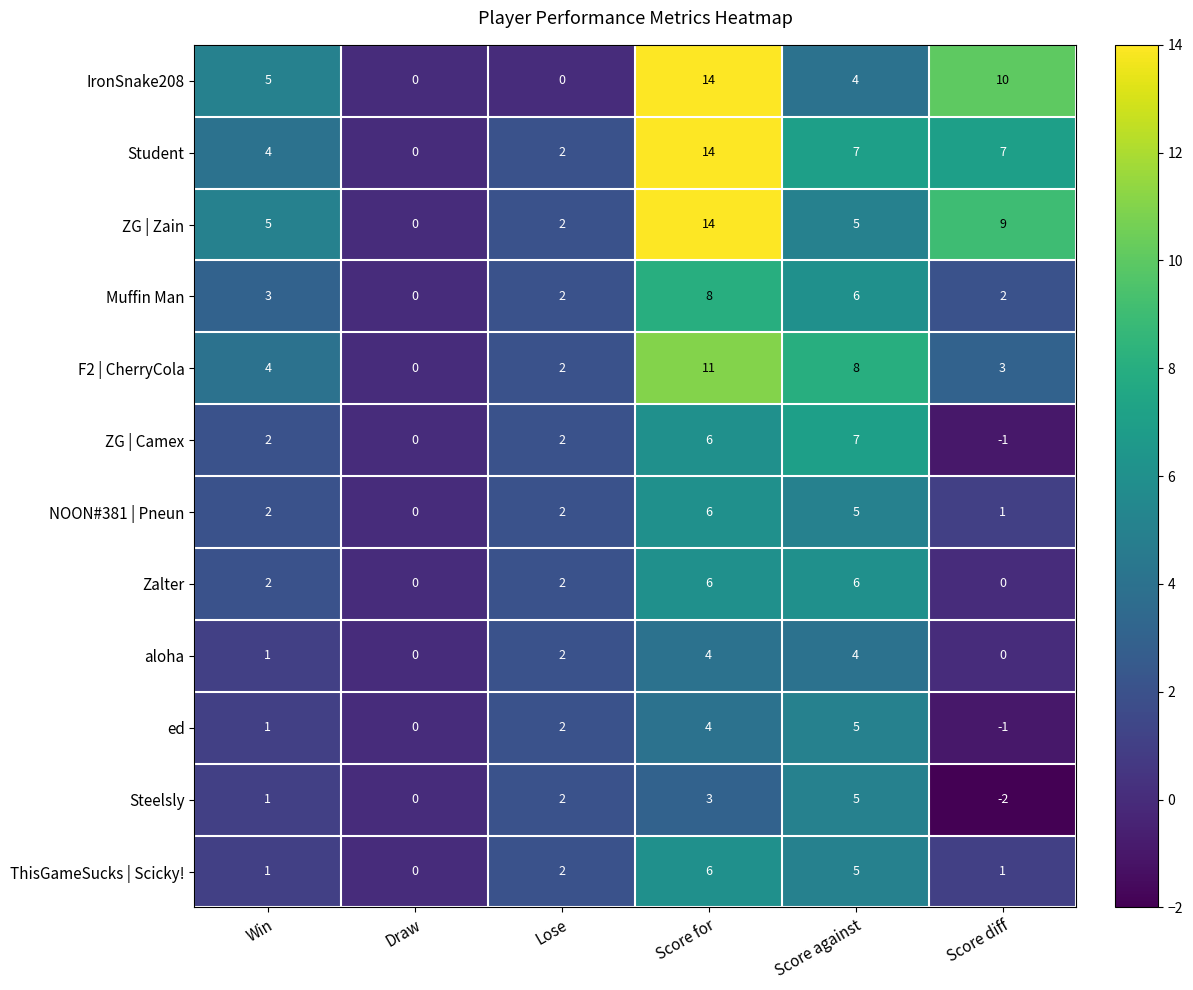

What is the maximum value for Student?

14